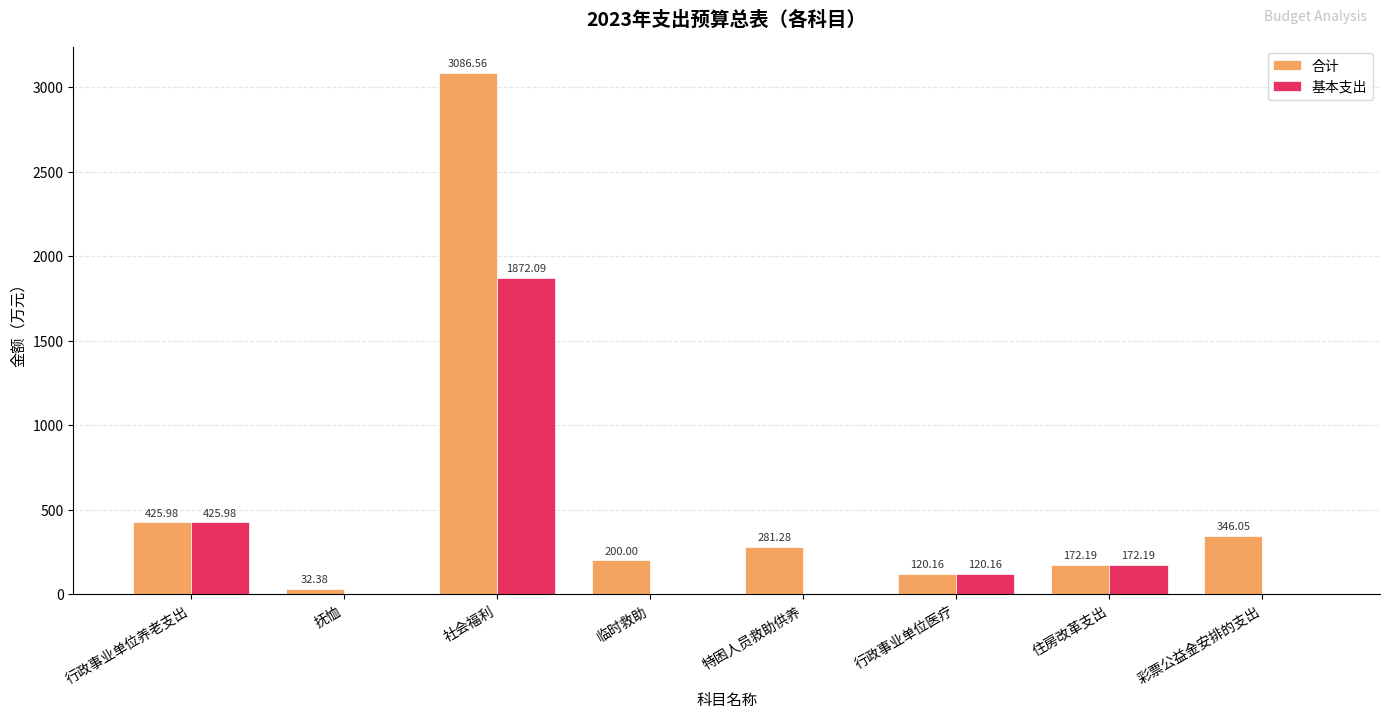

Reading left to right, what are all the values shown in this chart?

合计: 行政事业单位养老支出=426.0	抚恤=32.4	社会福利=3086.6	临时救助=200.0	特困人员救助供养=281.3	行政事业单位医疗=120.2	住房改革支出=172.2	彩票公益金安排的支出=346.1
基本支出: 行政事业单位养老支出=426.0	抚恤=0.0	社会福利=1872.1	临时救助=0.0	特困人员救助供养=0.0	行政事业单位医疗=120.2	住房改革支出=172.2	彩票公益金安排的支出=0.0